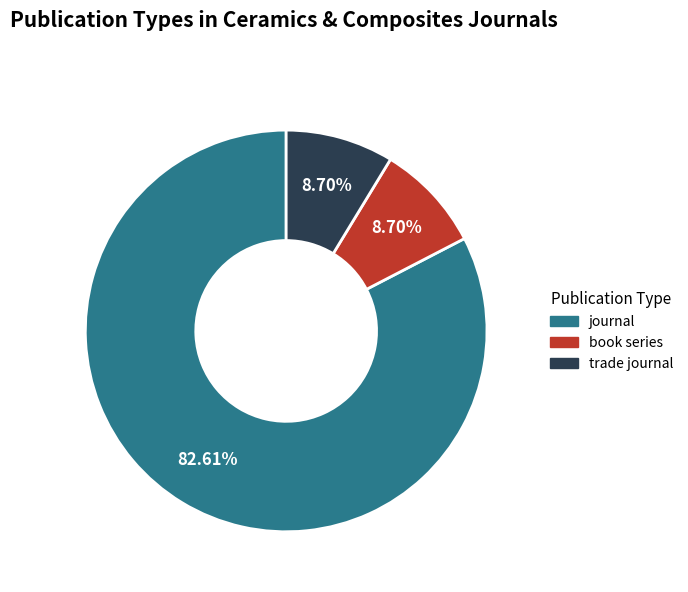

What percentage is the journal slice, to the nearest percent?

83%